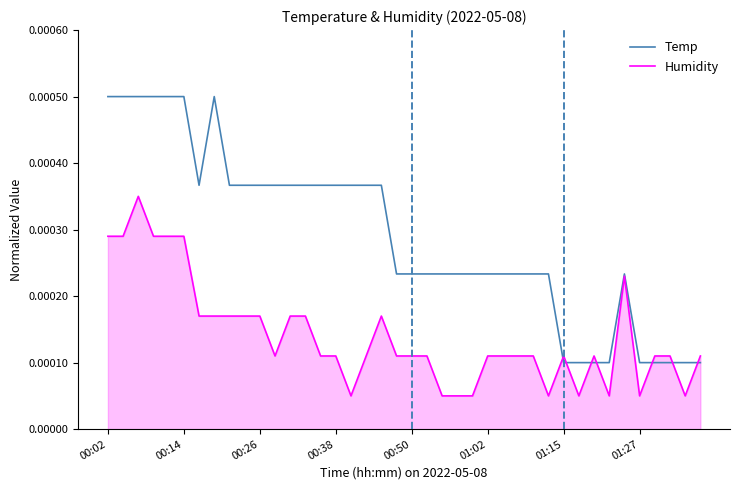

Which series has the widest spread of values?

Temp